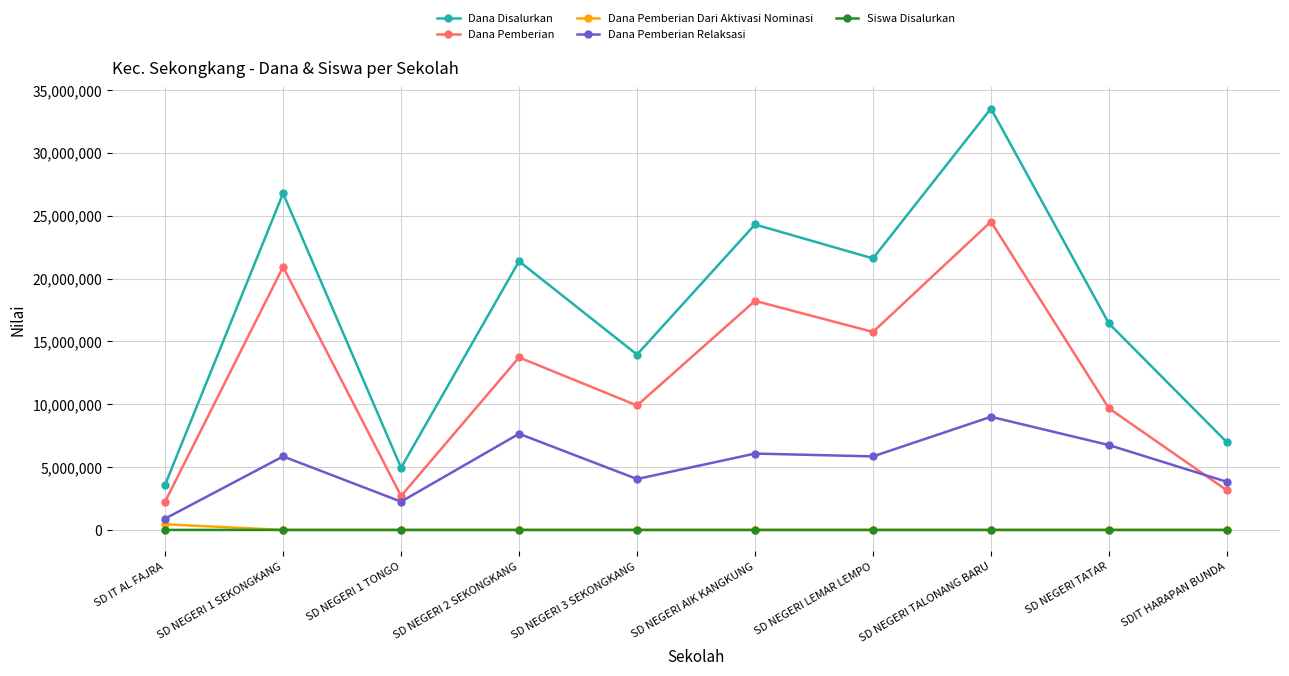

What is the label of the 10th point from the left?

SDIT HARAPAN BUNDA